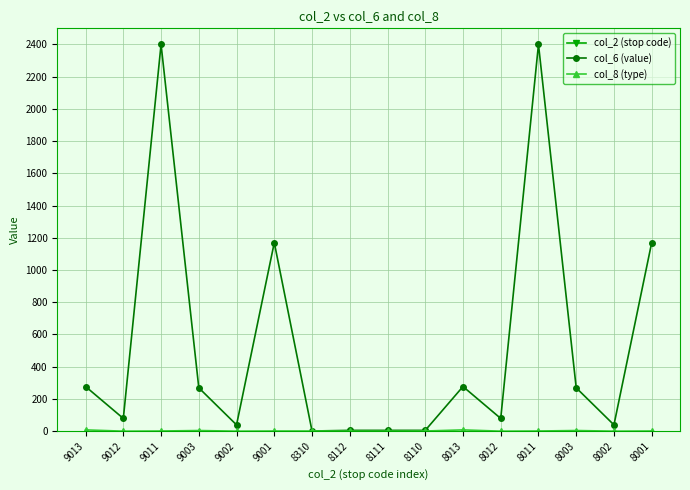

Is it true that col_6 (value) equals 722 at 8001?

False